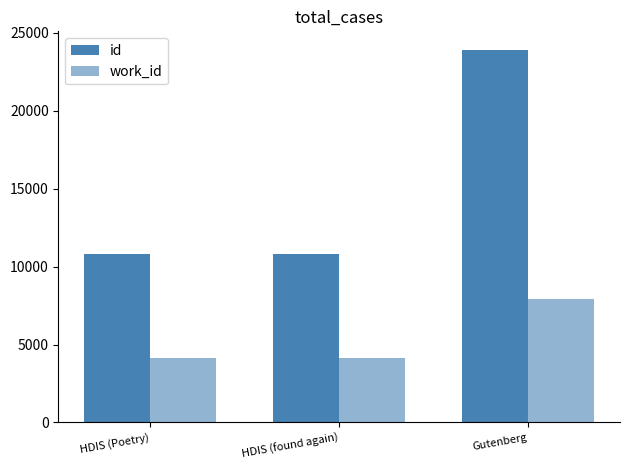

List the labels in order of work_id value, smallest first.

HDIS (Poetry), HDIS (found again), Gutenberg